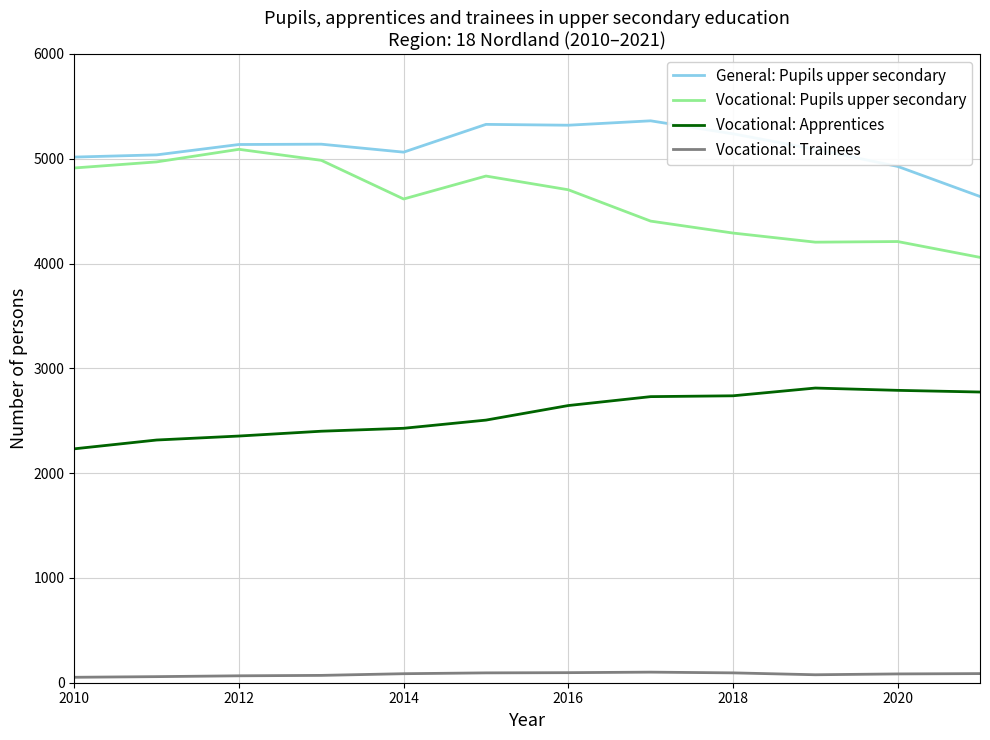

Which series has the largest total across all categories?

General: Pupils upper secondary